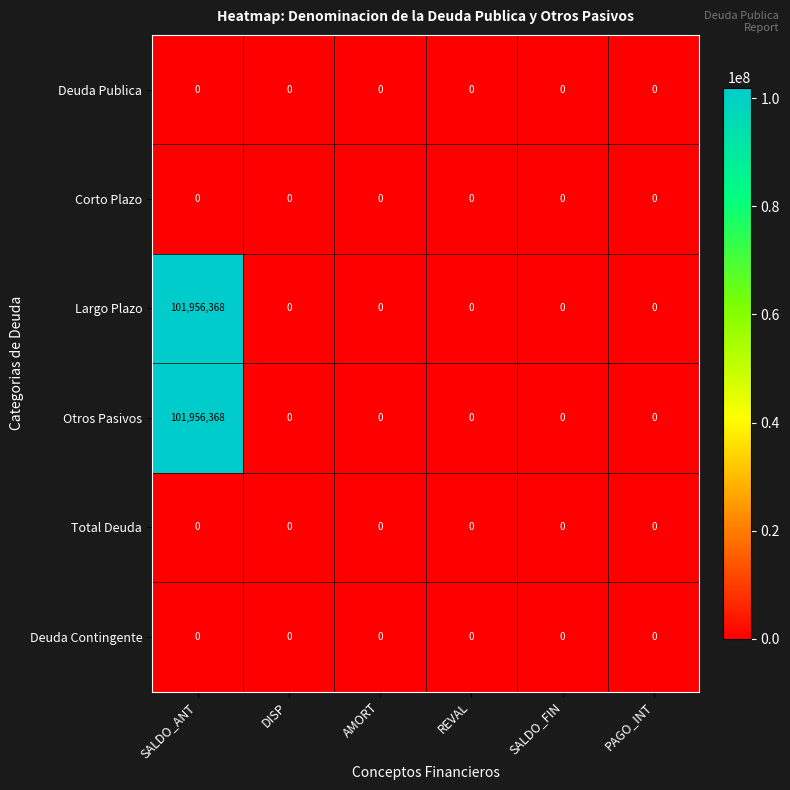

What is the total value across all series at SALDO_ANT?

203912736